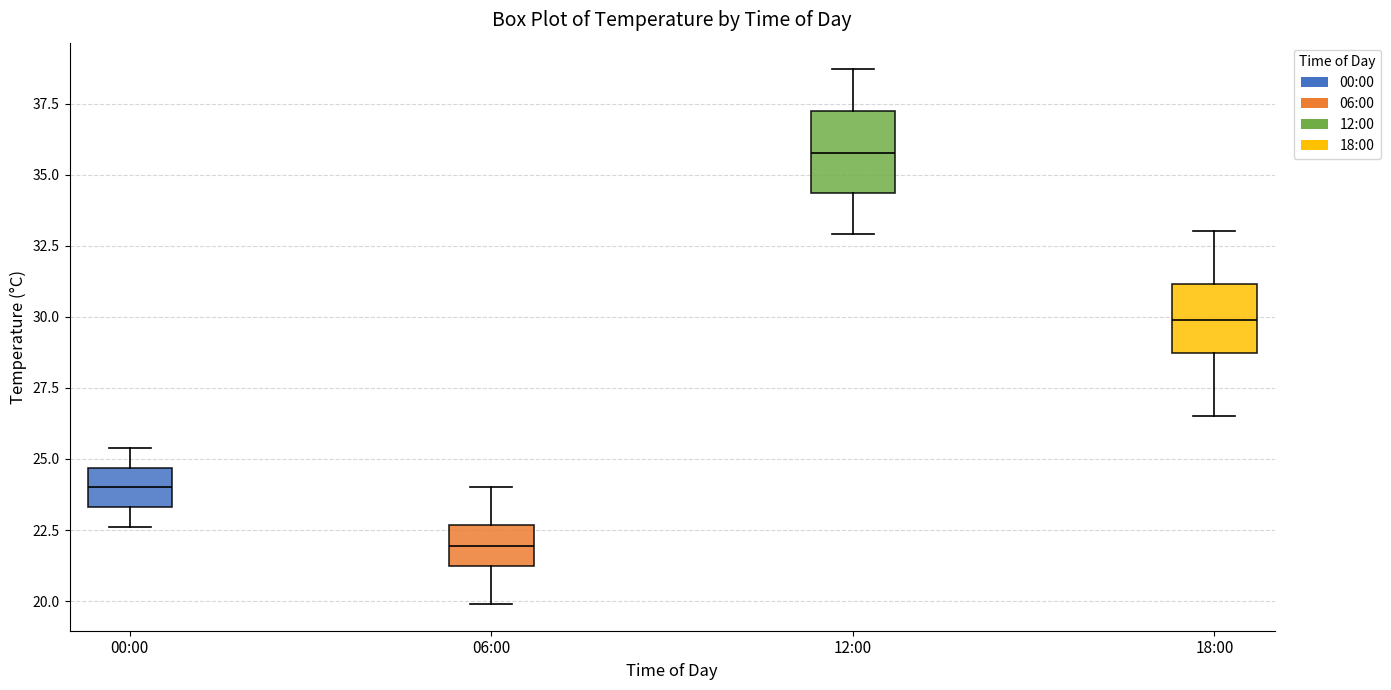

Reading left to right, read every box against the y-axis: the position of its median line, the range the box covers, and the ends of its whiskers. The values are not printed on the chart, so give them approximately, as read against the axis.

00:00: median 24.0, box 23.5 to 24.5, whiskers 22.5 to 25.5
06:00: median 22.0, box 21.0 to 22.5, whiskers 20.0 to 24.0
12:00: median 36.0, box 34.5 to 37.5, whiskers 33.0 to 38.5
18:00: median 30.0, box 28.5 to 31.0, whiskers 26.5 to 33.0